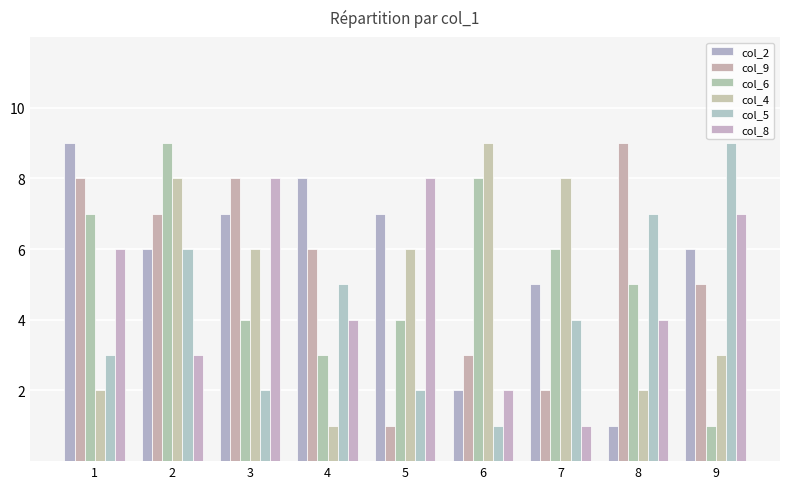

Reading right to left, transcribe all the data shown in this chart.

col_2: 6	1	5	2	7	8	7	6	9
col_9: 5	9	2	3	1	6	8	7	8
col_6: 1	5	6	8	4	3	4	9	7
col_4: 3	2	8	9	6	1	6	8	2
col_5: 9	7	4	1	2	5	2	6	3
col_8: 7	4	1	2	8	4	8	3	6